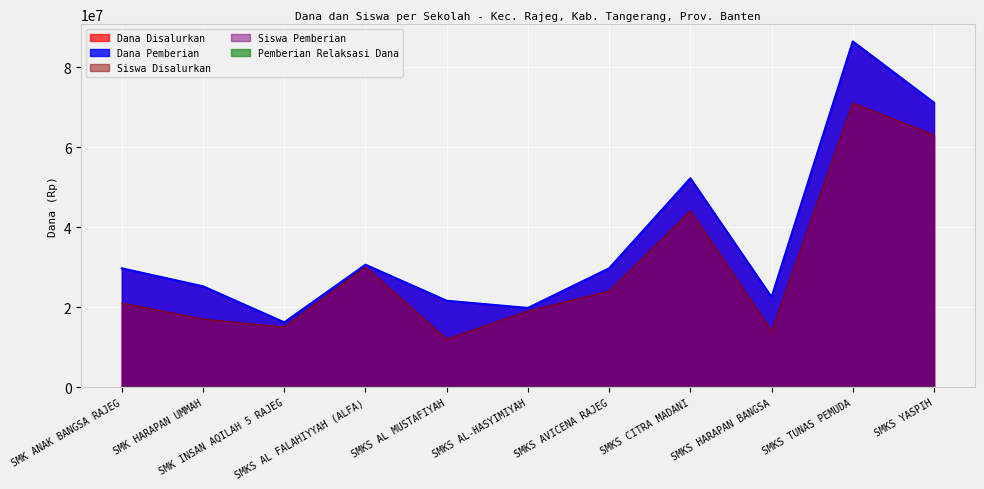

How many interior local peaks does the Dana Disalurkan series have?

3